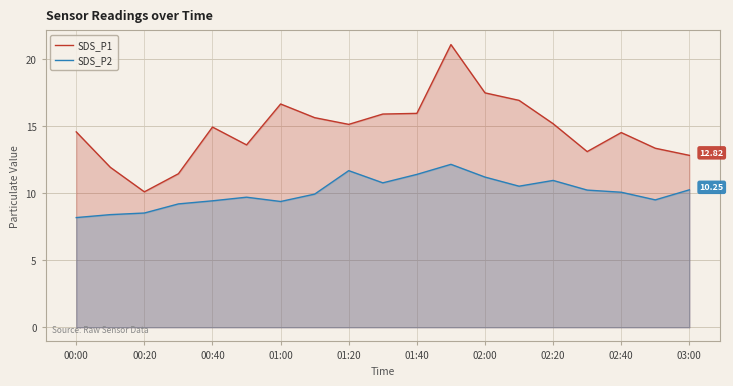

The value of SDS_P1 at 02:20 is 15.2. True or false?

True